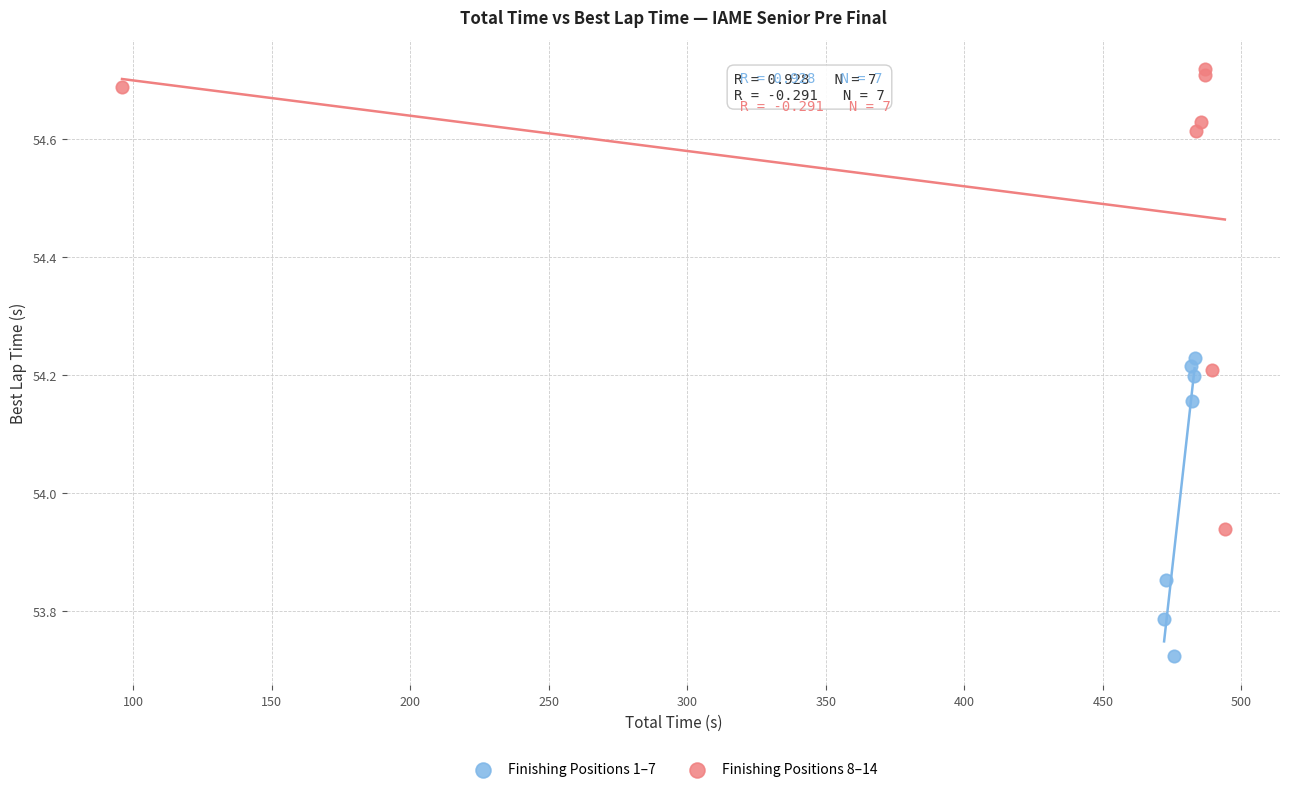

Which series has the widest spread of Y values?

Finishing Positions 8–14